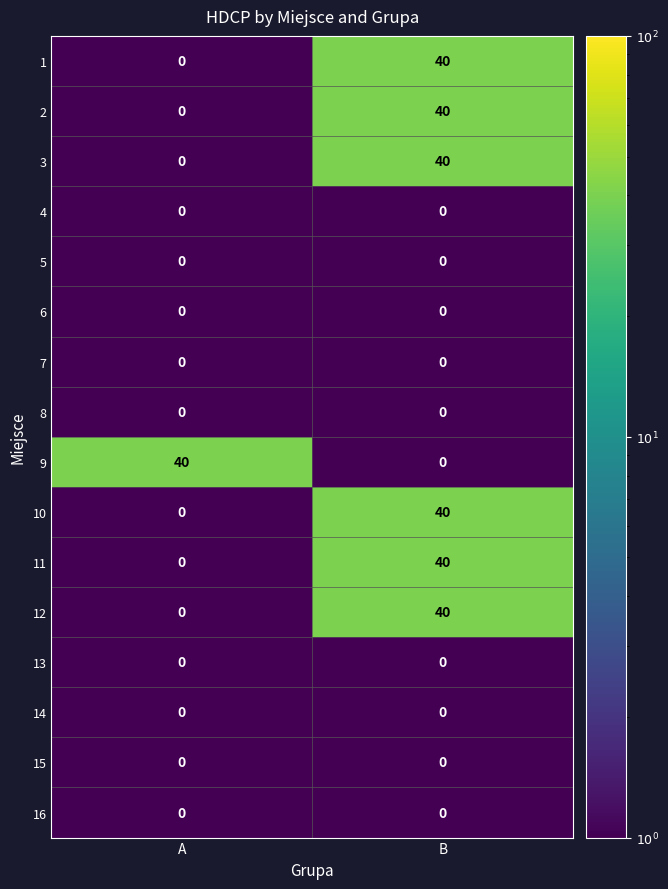

What value does the 12 series have at B?

40